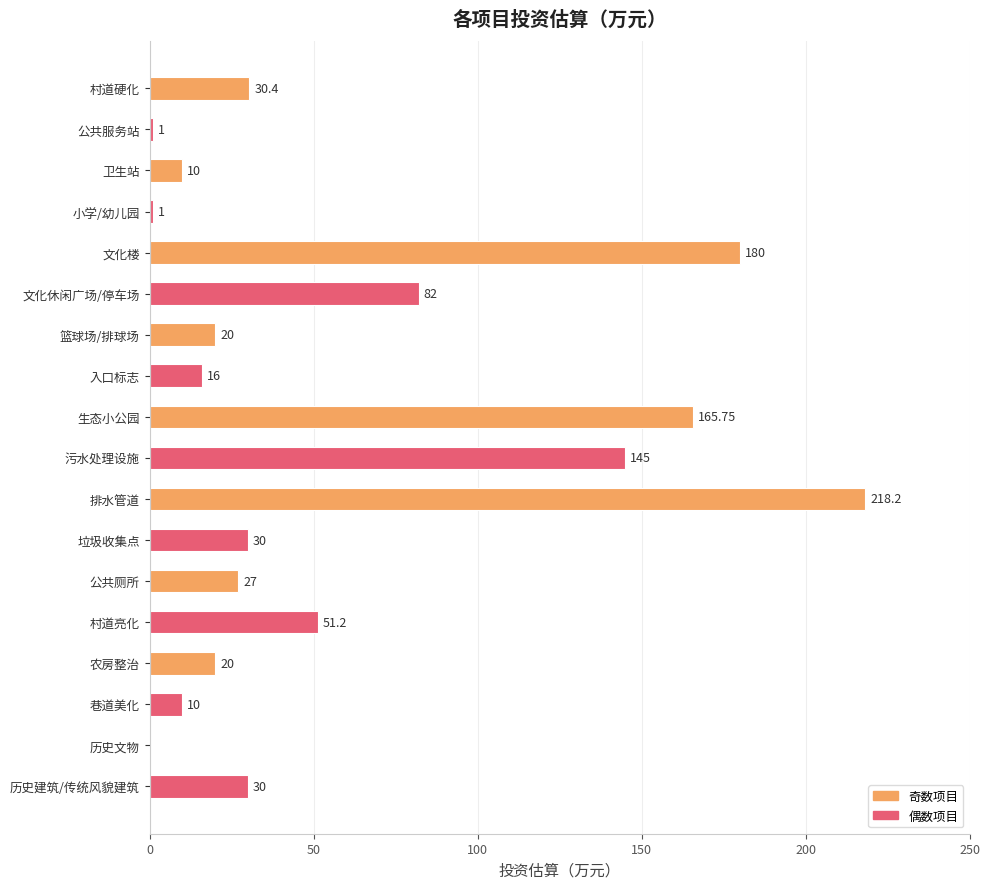

Which label corresponds to the largest value in the chart?

排水管道